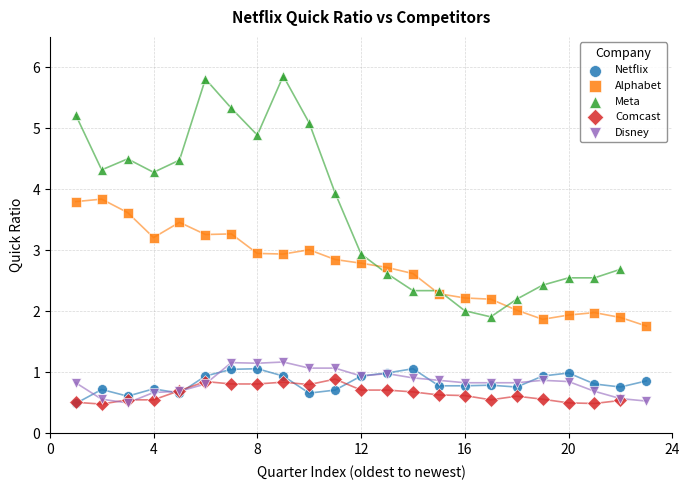

What are all the series names shown in the legend?

Netflix, Alphabet, Meta, Comcast, Disney